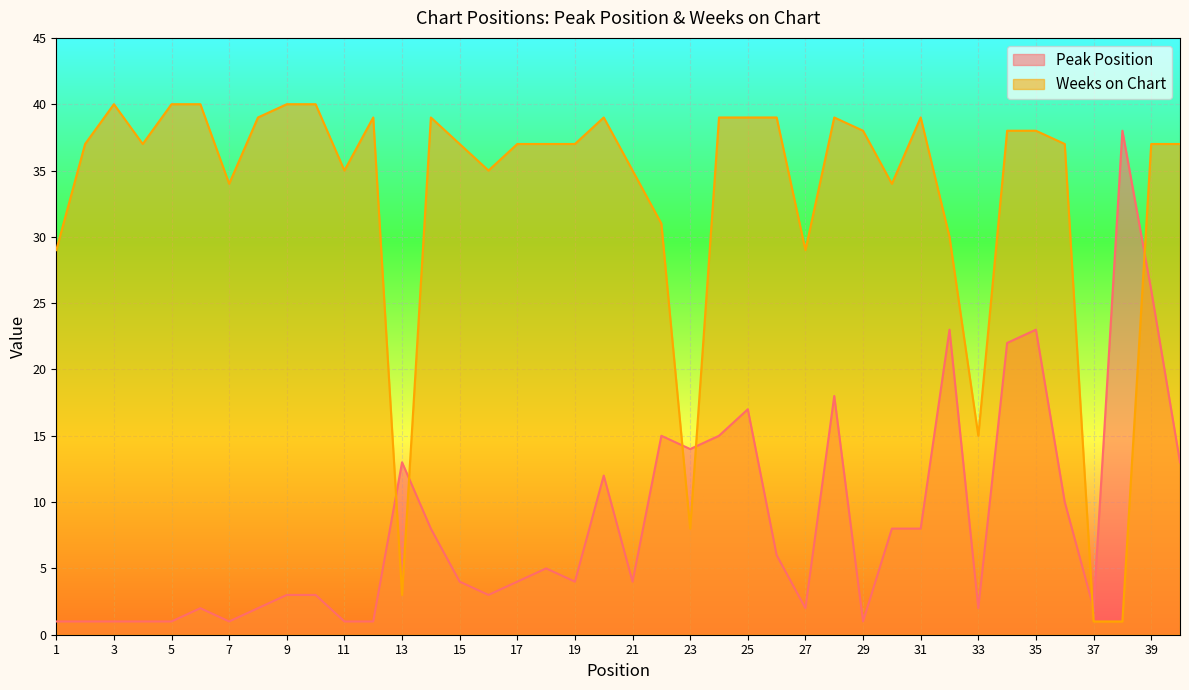

What is the average value of the Peak Position series?

8